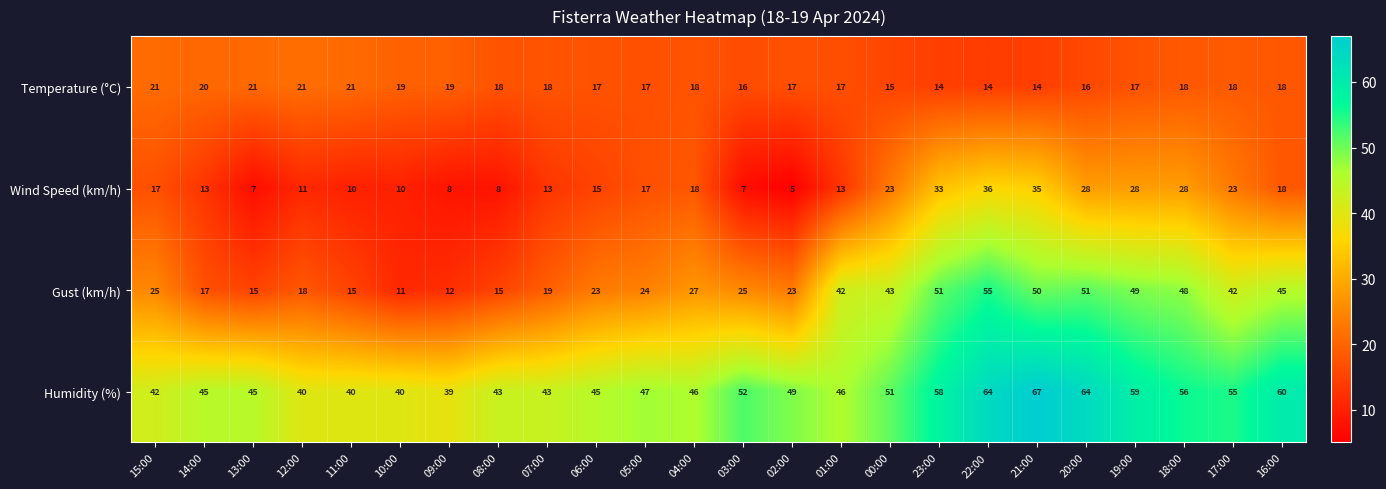

What is the difference between the Wind Speed (km/h) values at 22:00 and 04:00?

18